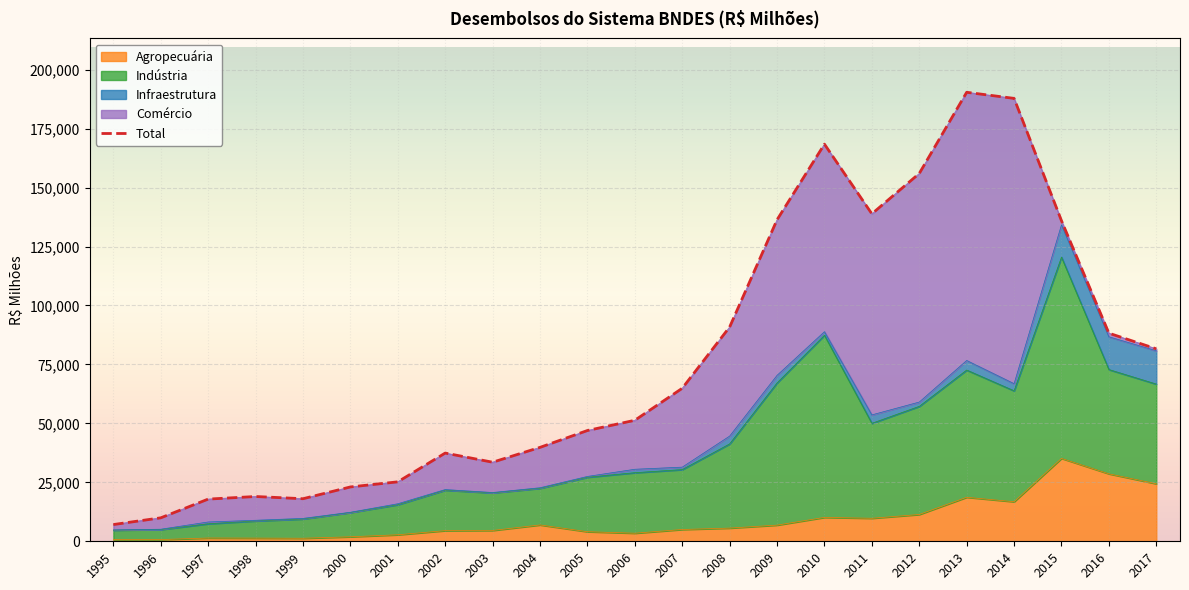

Where is the first local maximum?

1998